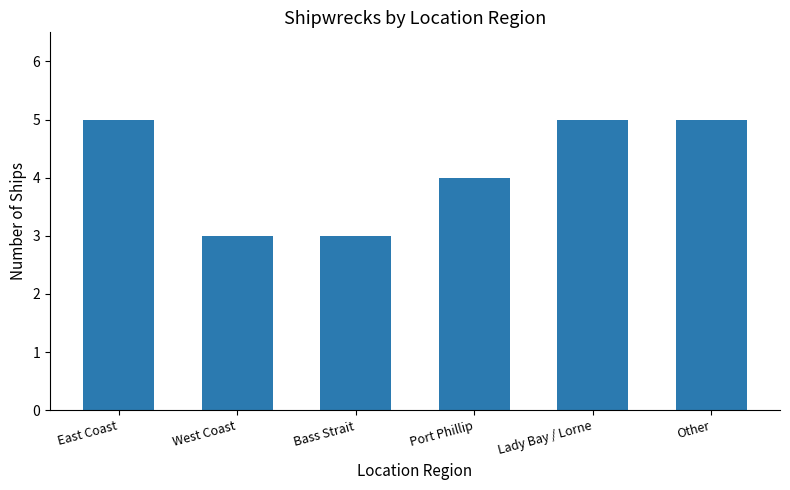

Reading left to right, extract all data points from this chart.

5	3	3	4	5	5